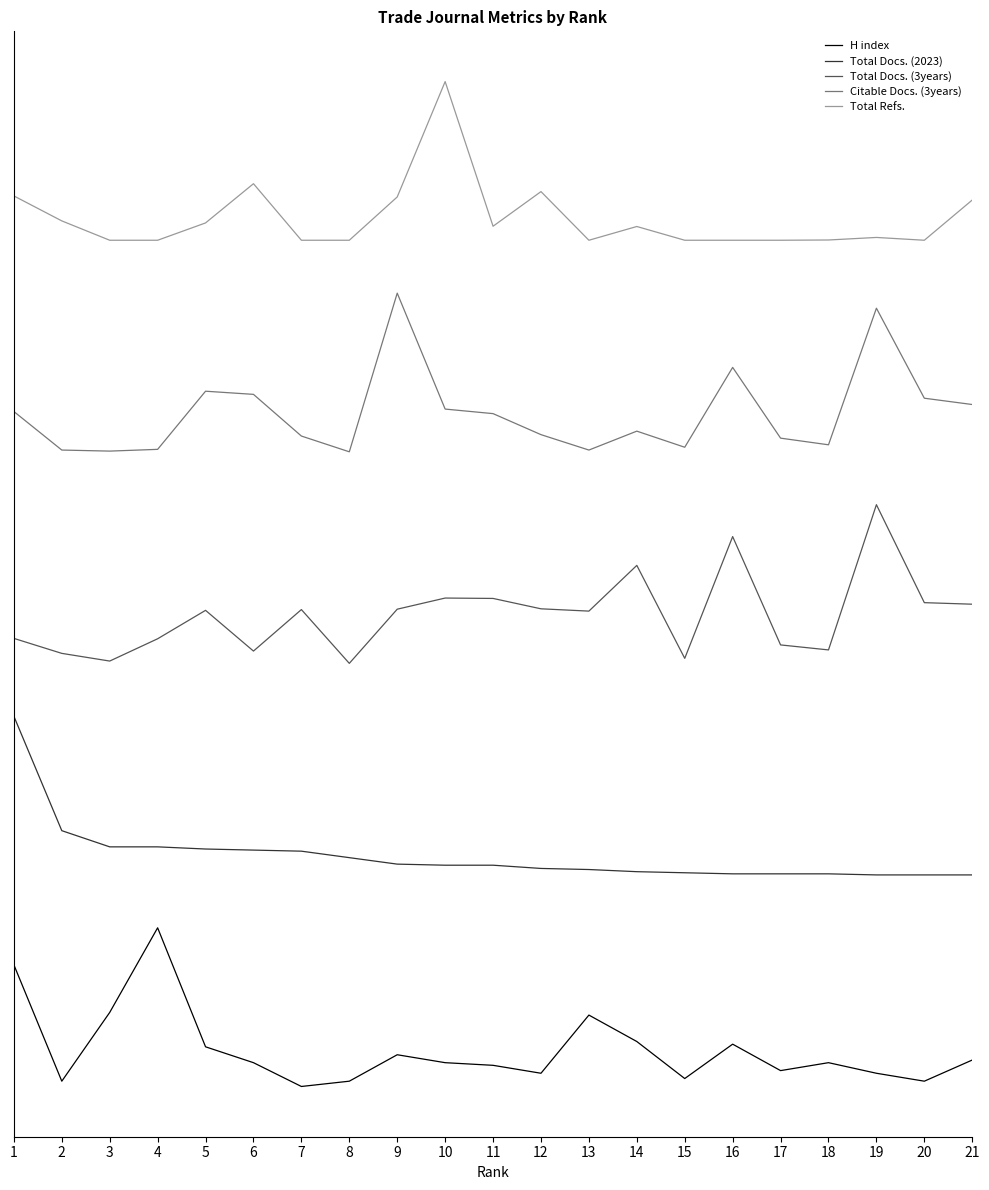

Does the chart display data point markers on the line(s)?

No